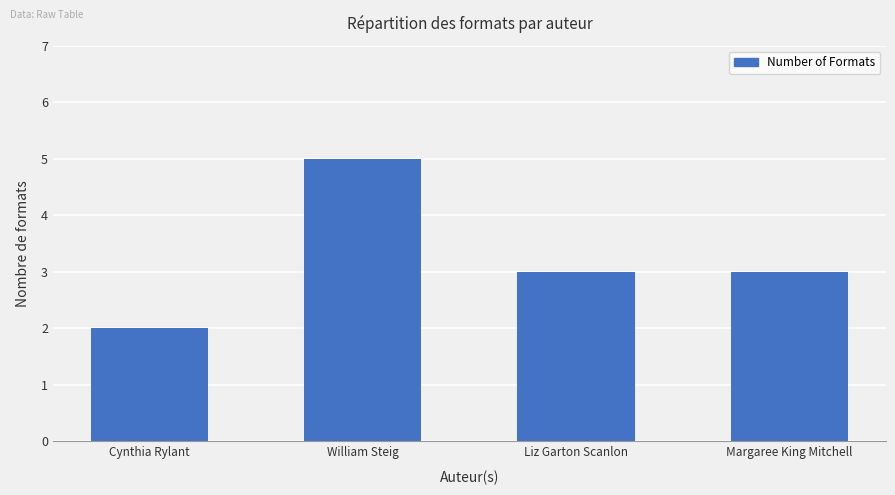

What is the approximate value at Liz Garton Scanlon?

3